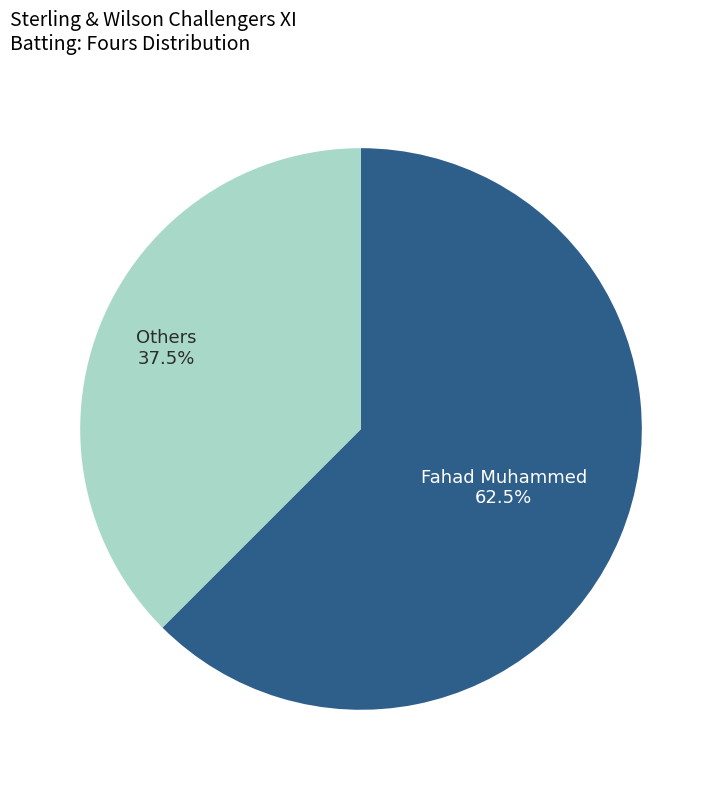

Is there any slice that represents more than half of the pie?

Yes